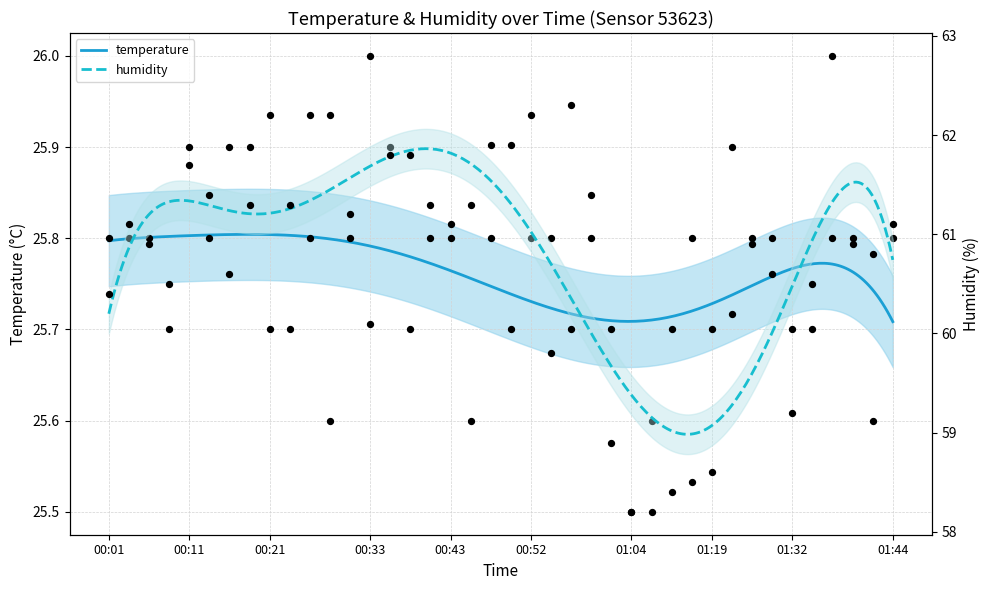

Is the value of temperature at 01:04 greater than the value of humidity at 00:18?

No